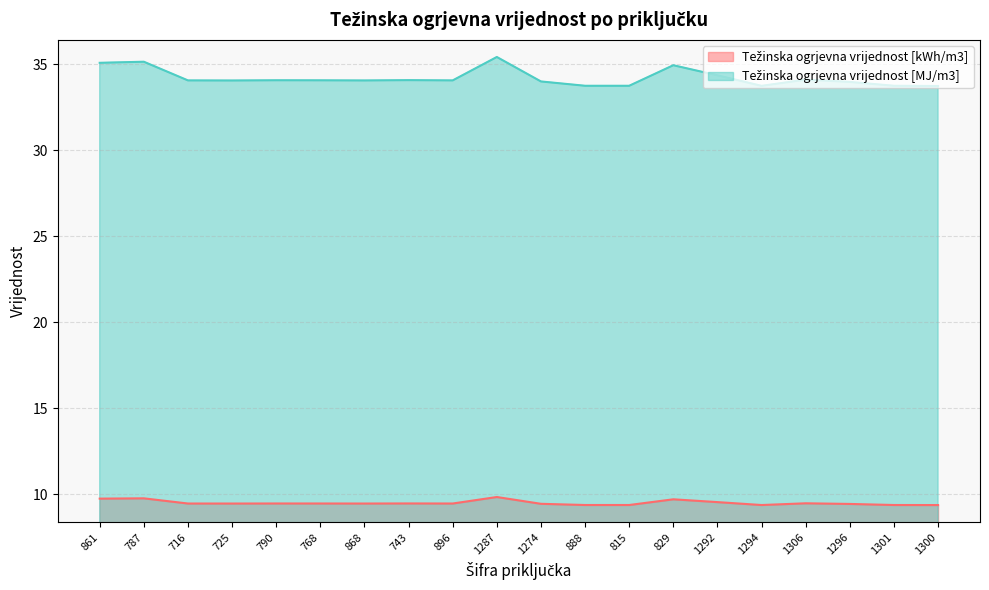

Which category has the lowest value in the Težinska ogrjevna vrijednost [MJ/m3] series?

1300